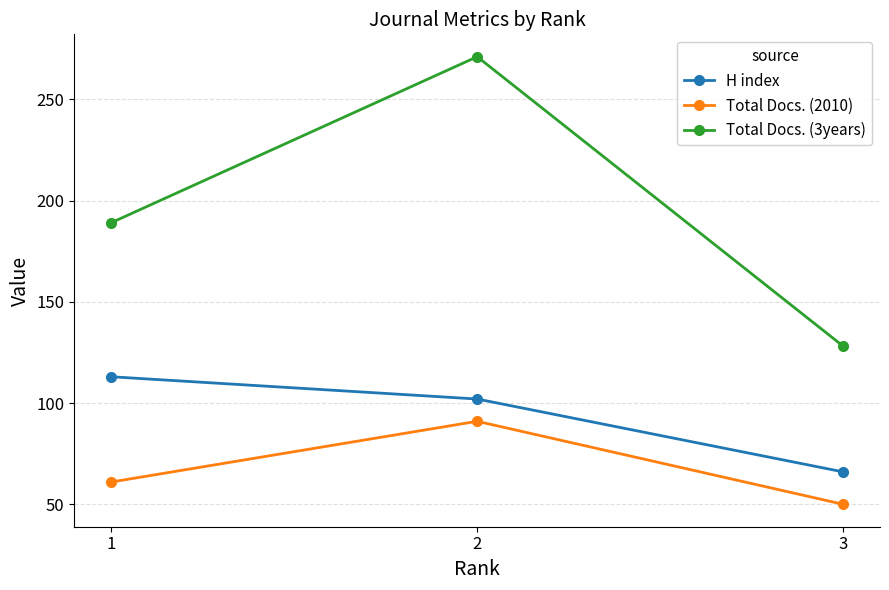

Which series has the largest total across all categories?

Total Docs. (3years)